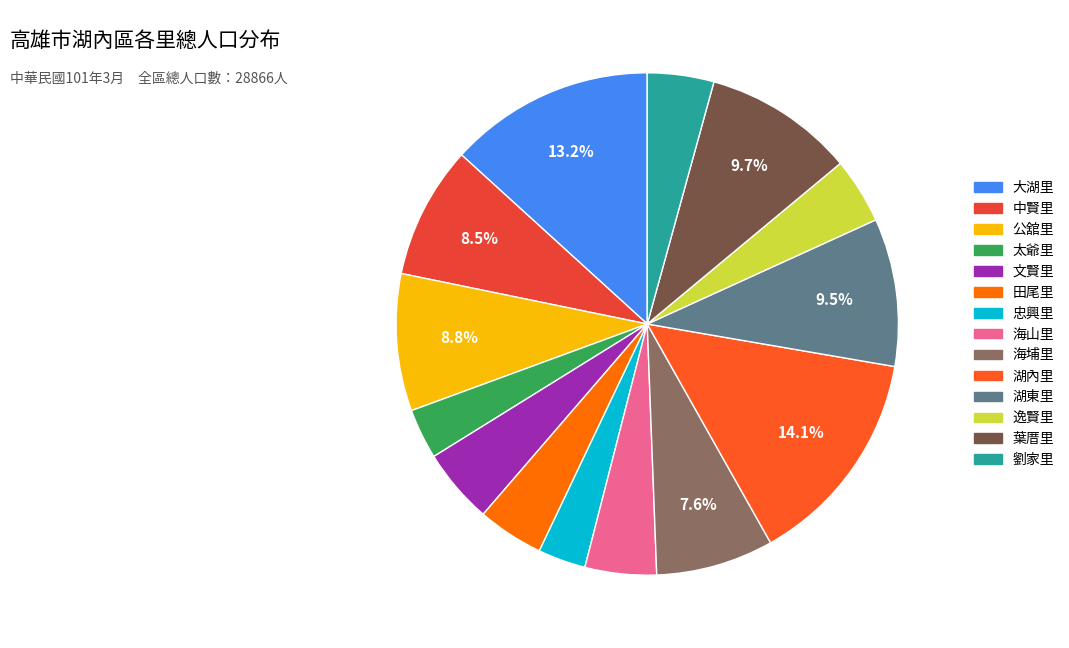

To the nearest percent, what is the average slice percentage?

7%